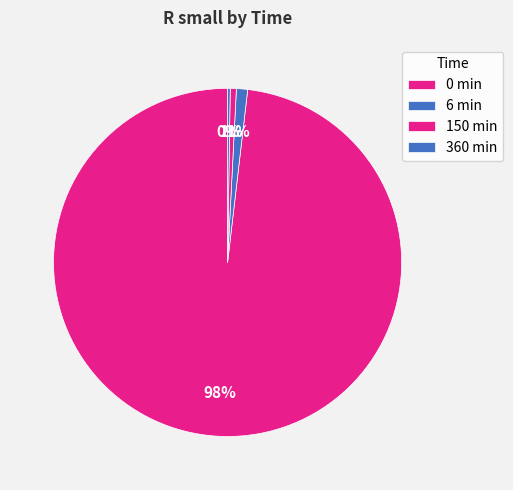

Rank the categories by value from lowest to highest.

360 min, 150 min, 6 min, 0 min